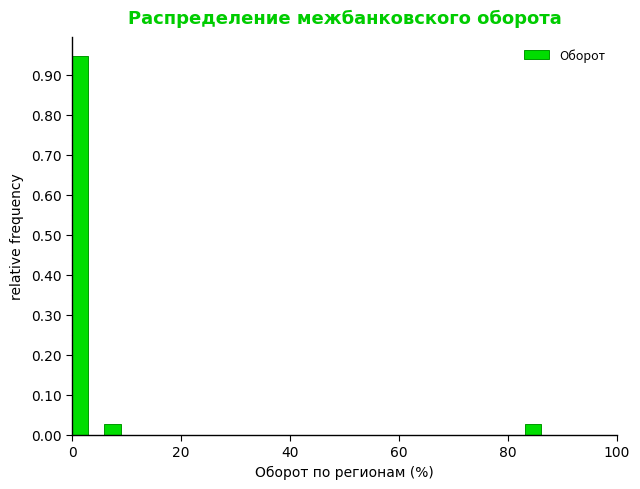

Read against the x-axis, roughly where is the centre of the tallest bar?

2